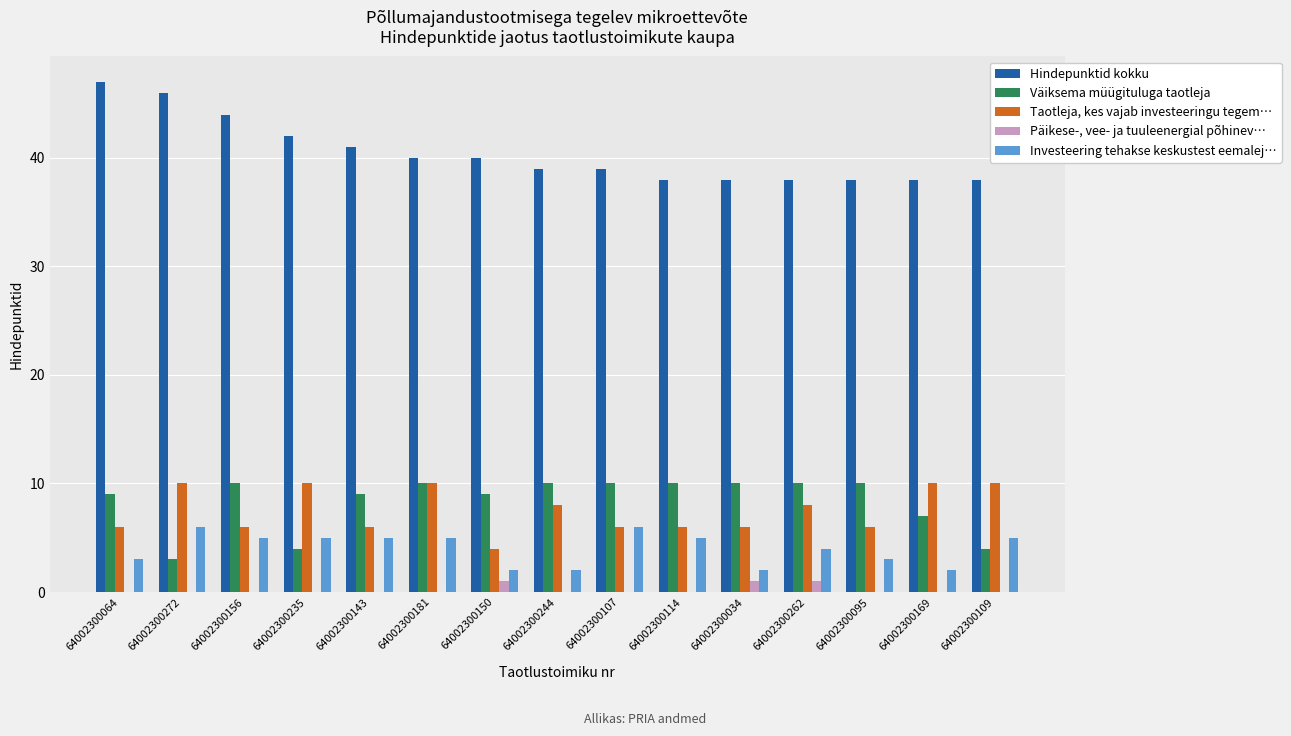

Which series has the largest range (max minus min)?

Hindepunktid kokku